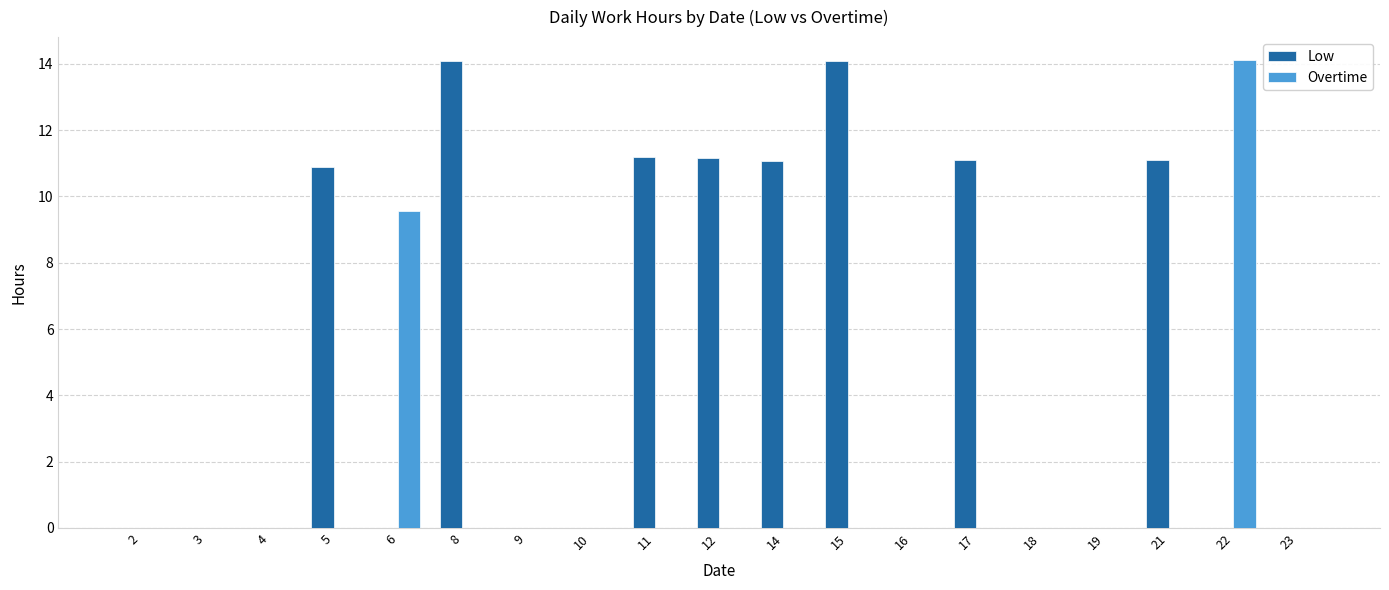

Which series has the largest total across all categories?

Low